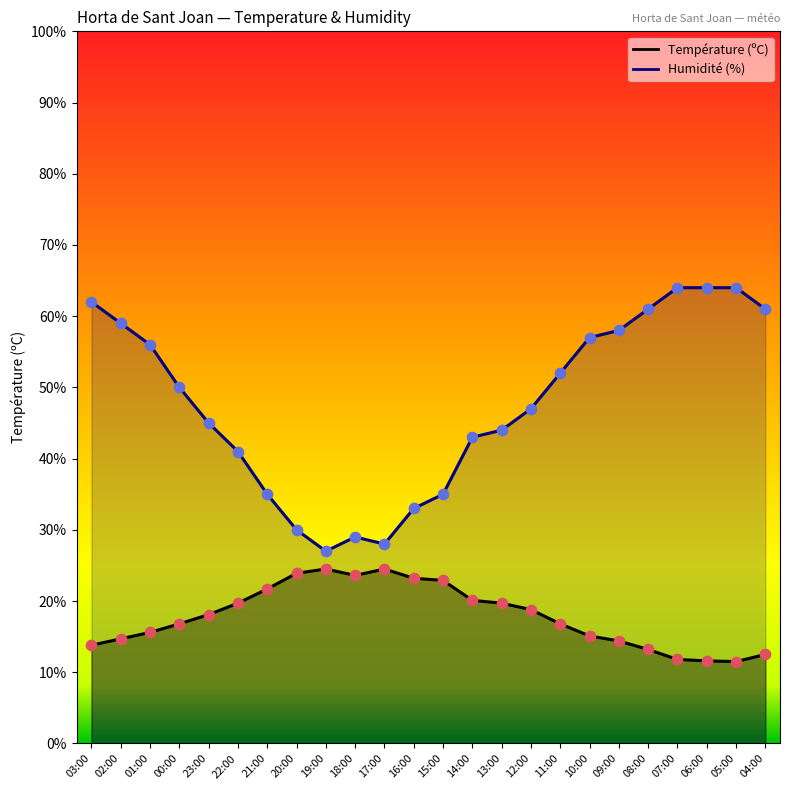

Which series reaches the maximum Y coordinate?

Humidité (%)